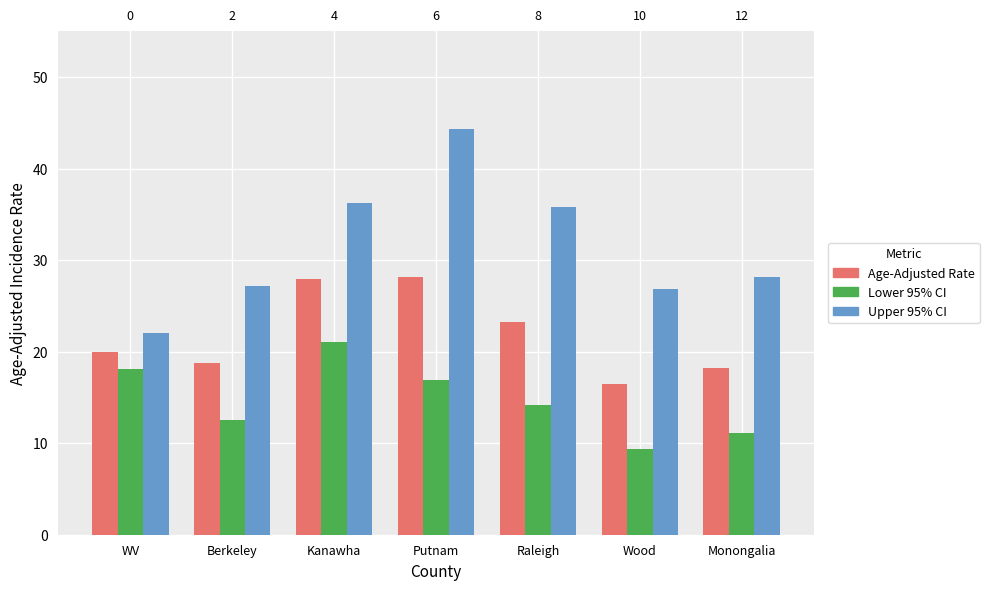

At which category does the chart reach its peak across all series?

Putnam